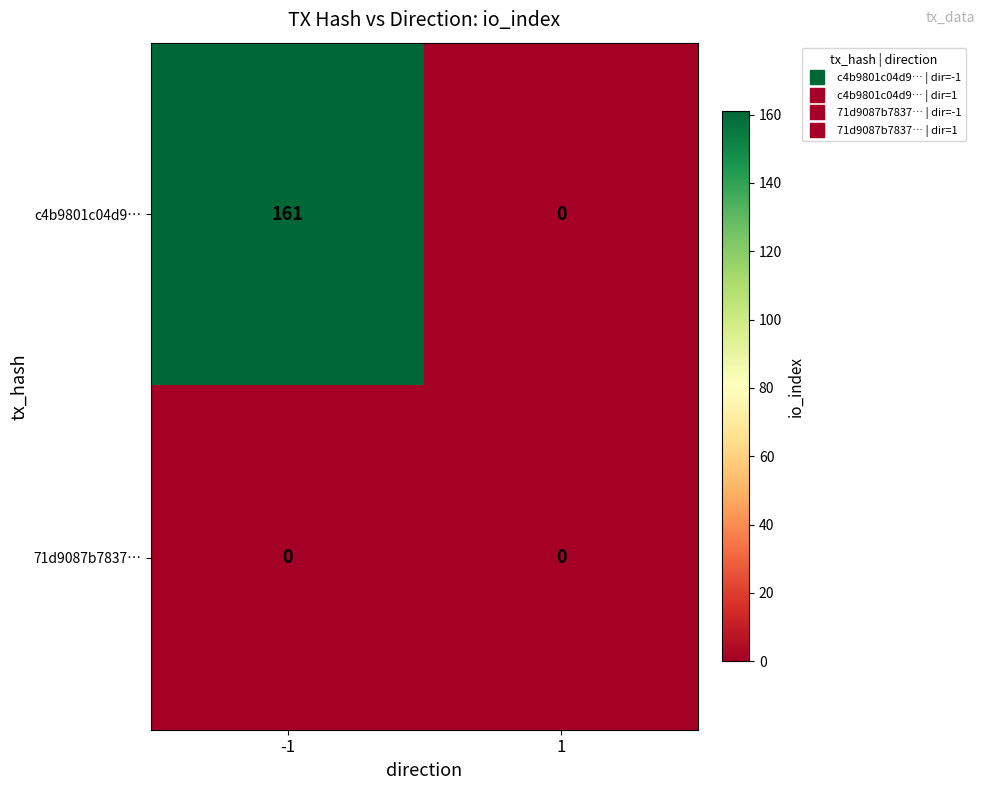

What is the maximum value shown in the chart?

161